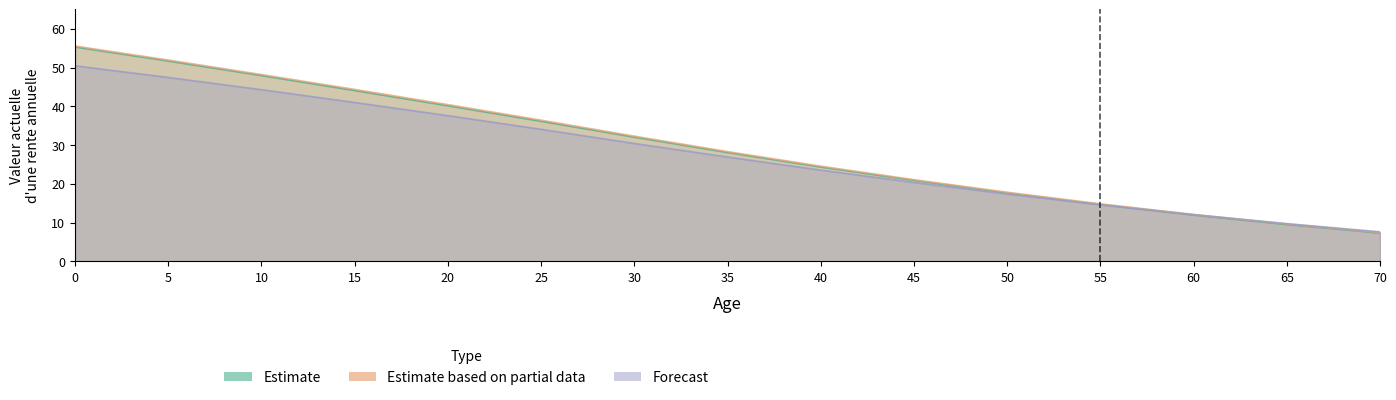

What is the minimum value for Estimate?

7.3